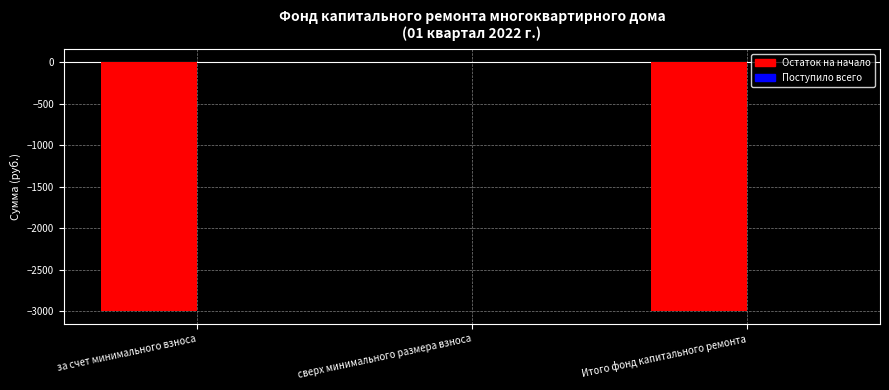

At which category is the sum across all series the highest?

сверх минимального размера взноса